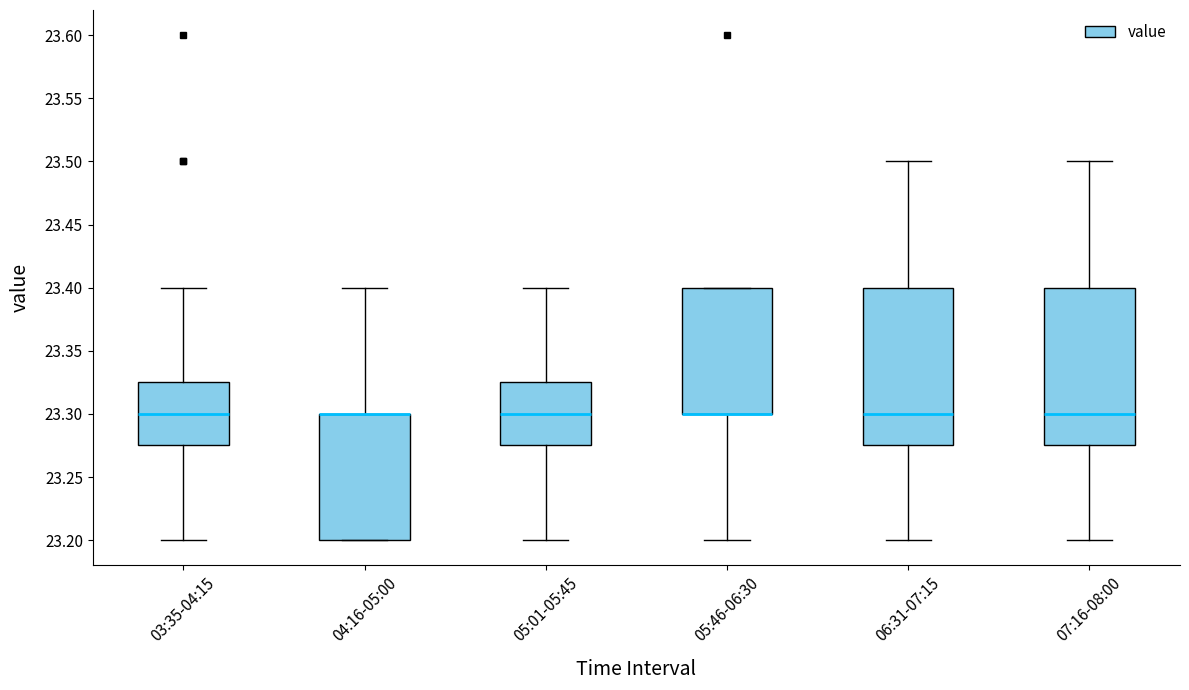

Where is the upper edge of the box for 05:01-05:45 on the y-axis? The values are not printed on the chart, so give them approximately, as read against the axis.

23.325